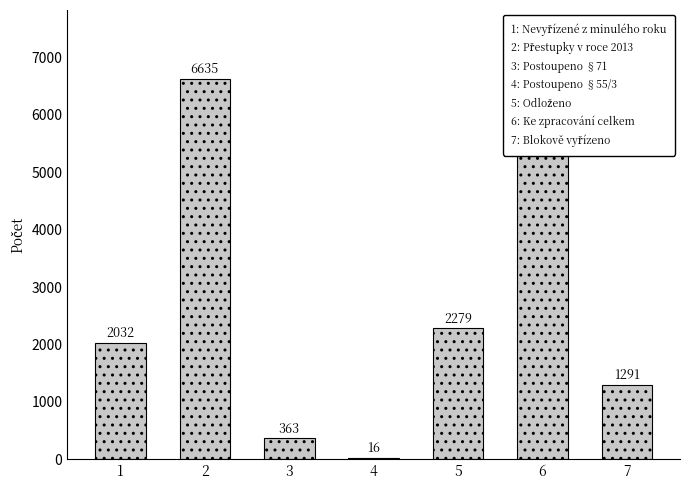

What is the ratio of the value at 5 to the value at 6?

0.4